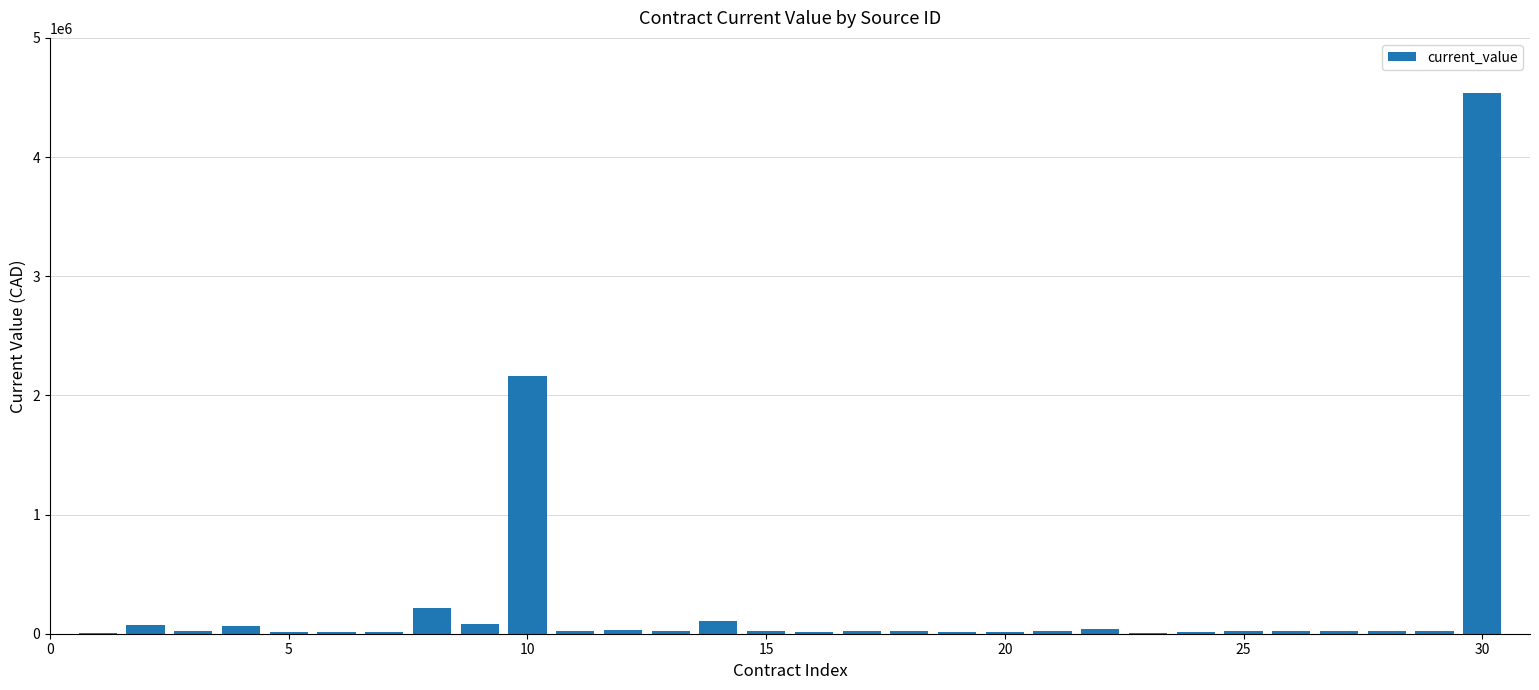

What is the sum of all values?

7673866.0